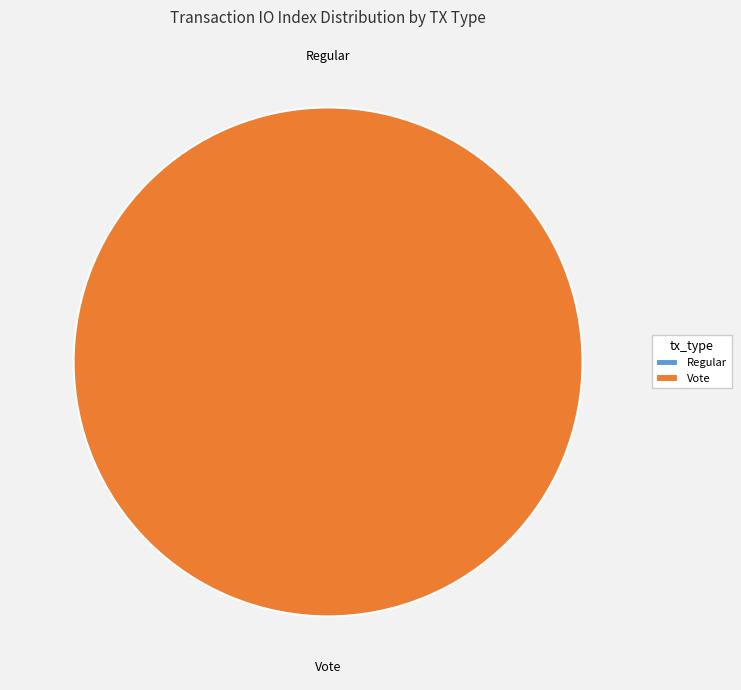

Which category accounts for the majority?

Vote